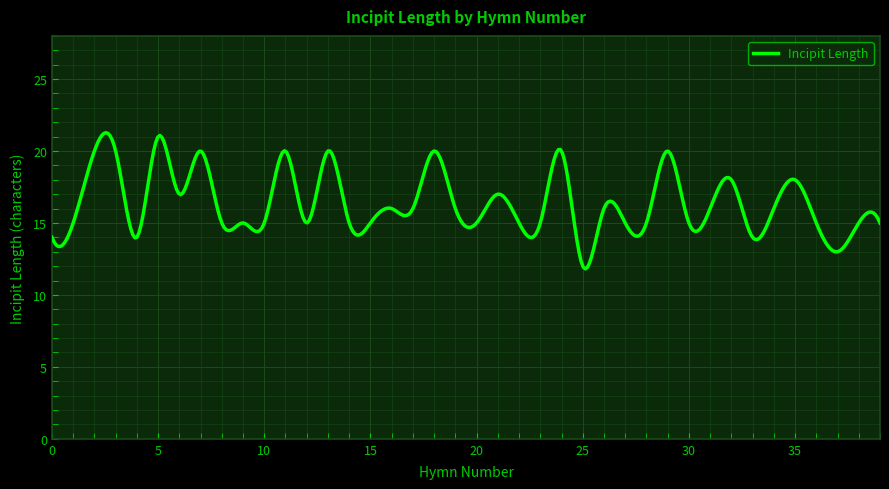

What is the greatest value displayed?

21.3